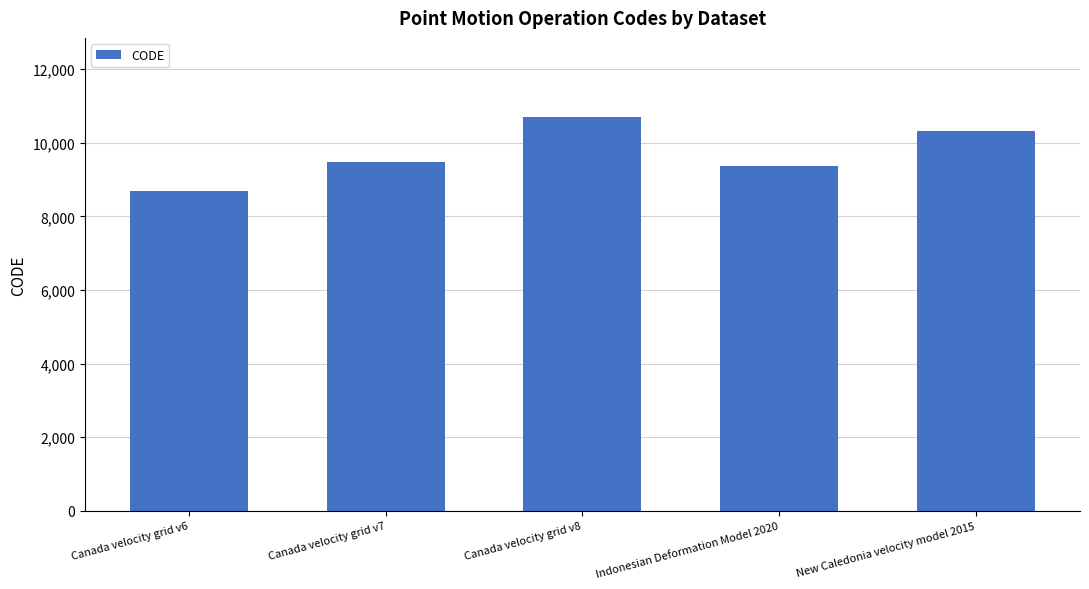

How many distinct data groups are displayed?

1